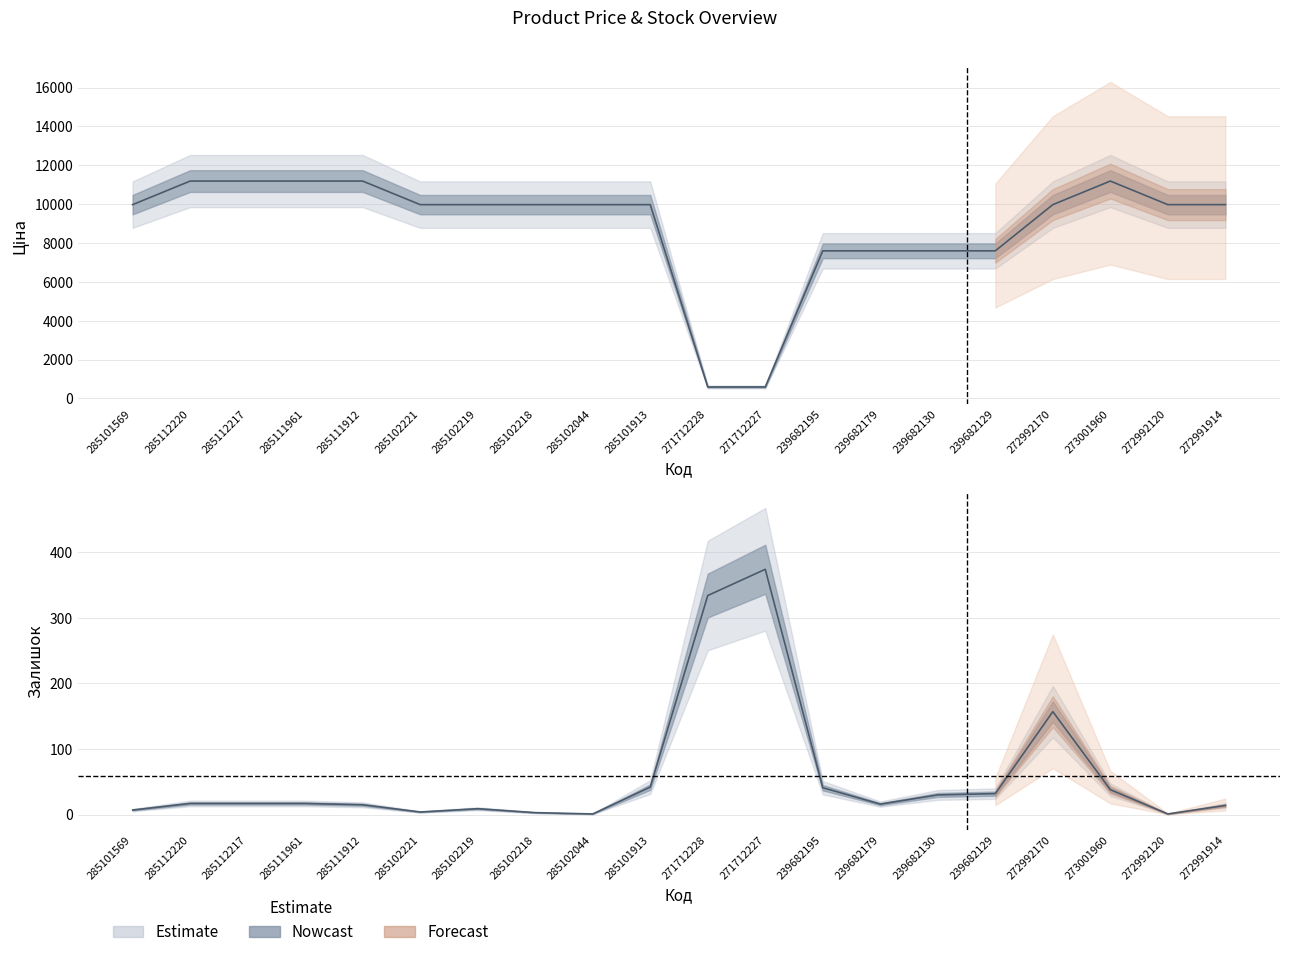

At how many categories does at least one series exceed 4999?

18